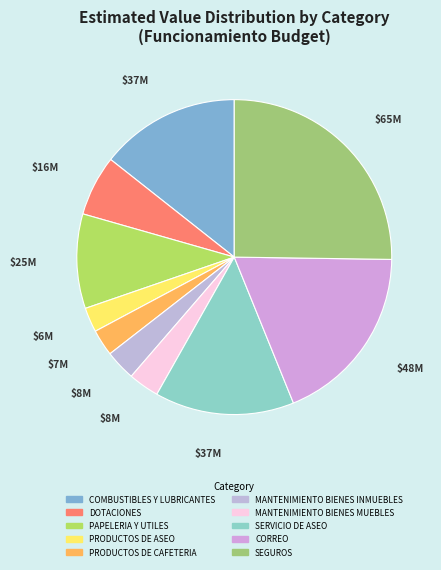

Is it true that PRODUCTOS DE CAFETERIA is 1% of the pie?

False